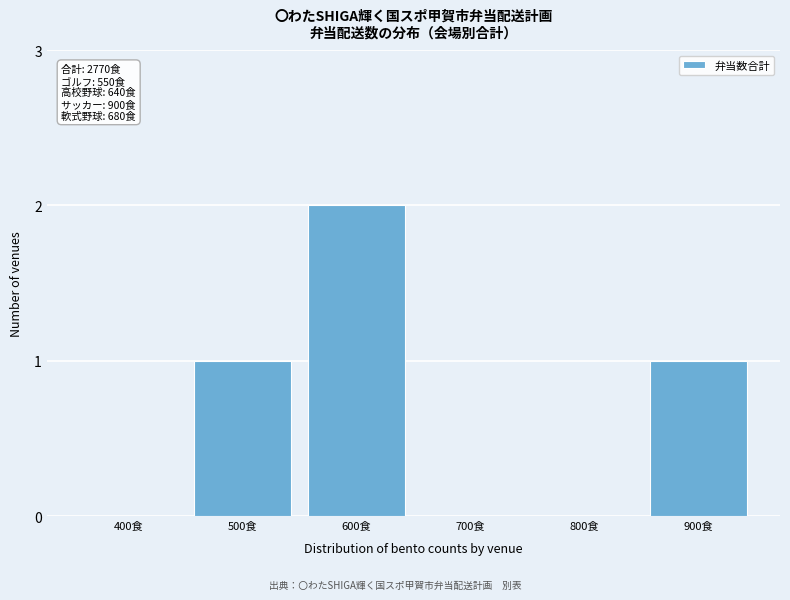

Reading left to right, transcribe all the data shown in this chart.

400食=0	500食=1	600食=2	700食=0	800食=0	900食=1